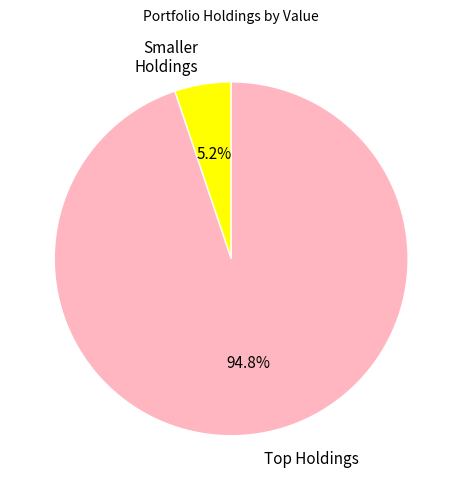

Rank the categories by value from highest to lowest.

Top Holdings, Smaller Holdings